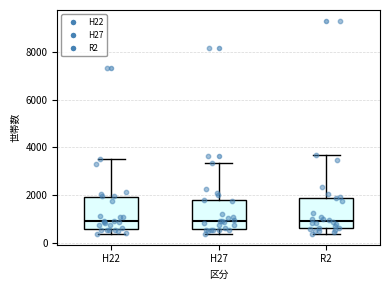

Where does the upper whisker of the box for H22 end on the y-axis? The values are not printed on the chart, so give them approximately, as read against the axis.

3600